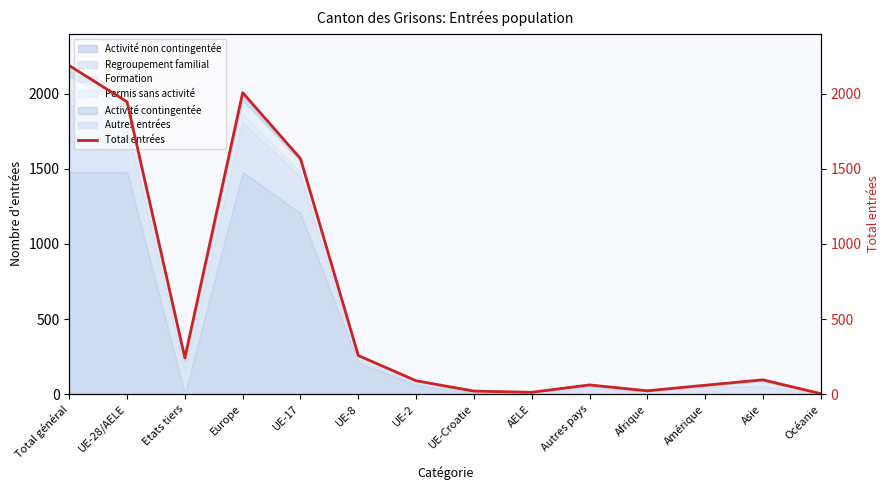

What is the highest value of the Activité non contingentée series?

1479